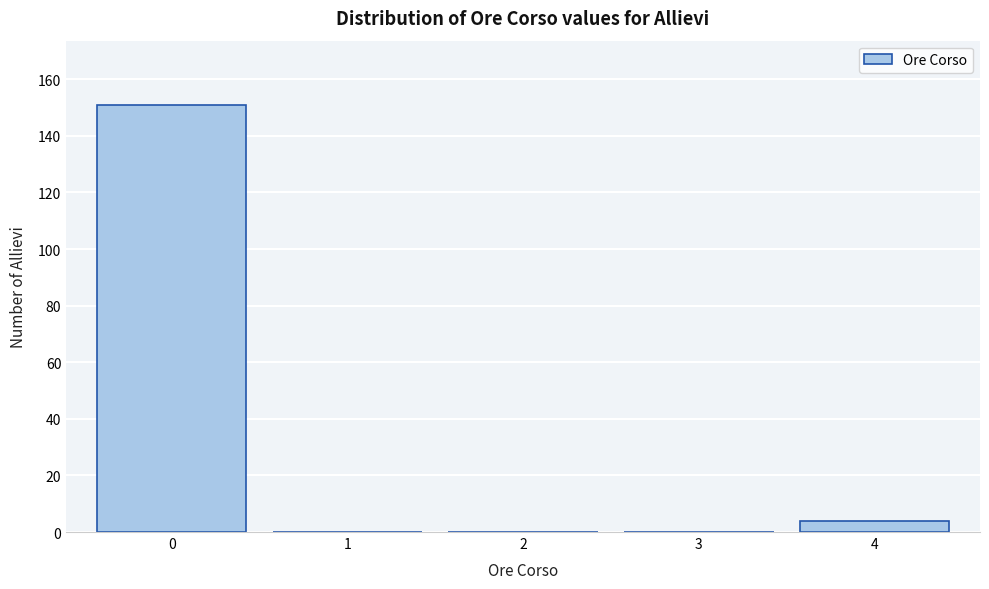

Reading left to right, transcribe this chart: for each bar, give the range it covers on the x-axis and its height. The values are not printed on the chart, so give them approximately, as read against the axis.

-0.5 to 0.5: 152
0.5 to 1.5: 0
1.5 to 2.5: 0
2.5 to 3.5: 0
3.5 to 4.5: 4